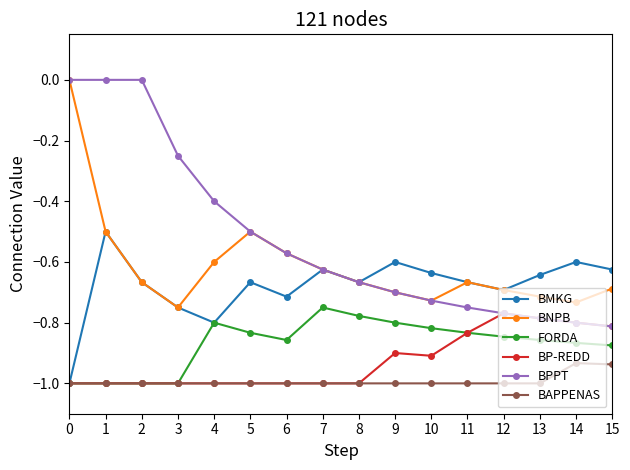

True or false: BNPB has more than 1 interior local peaks.

True